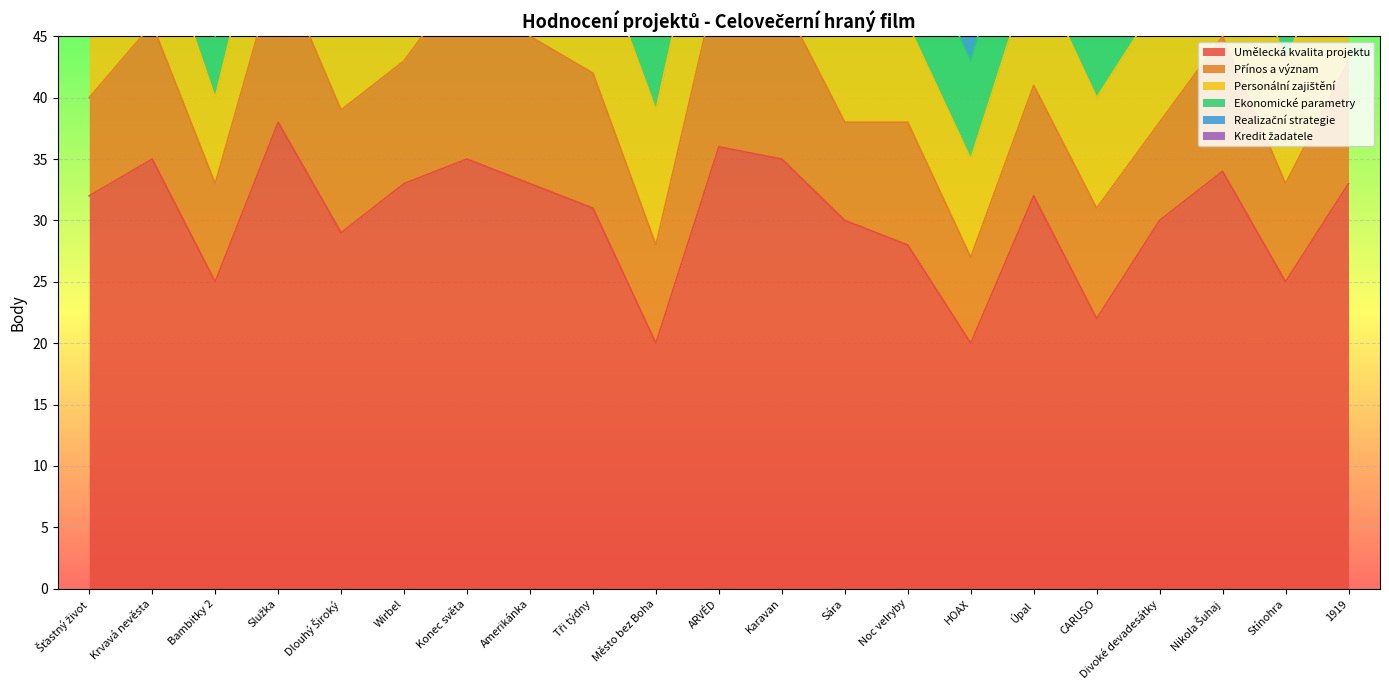

What is the lowest value of the Přínos a význam series?

7